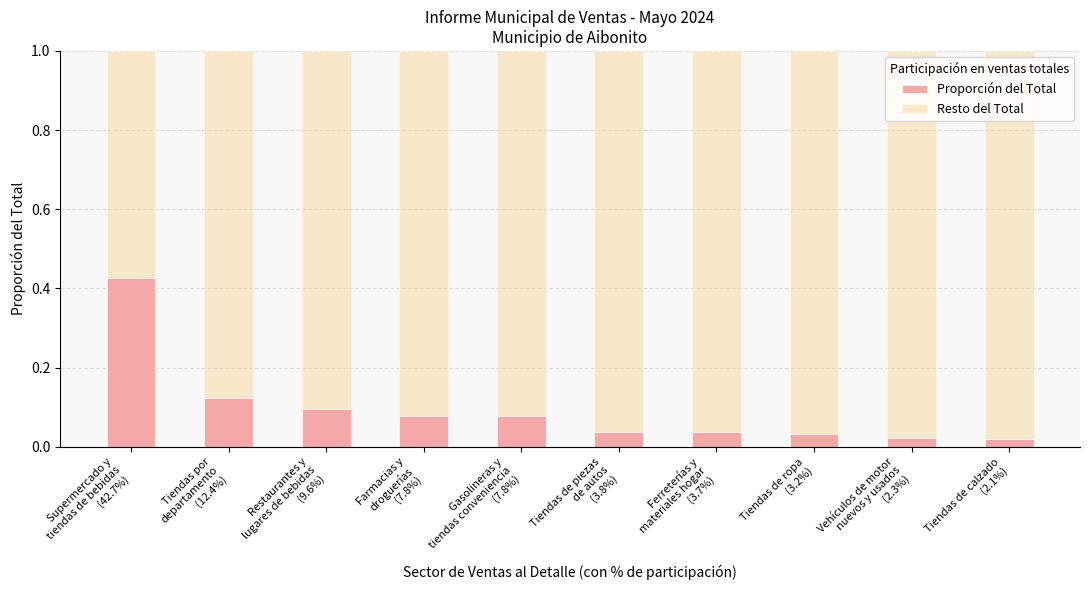

How many bars are there in total?

10